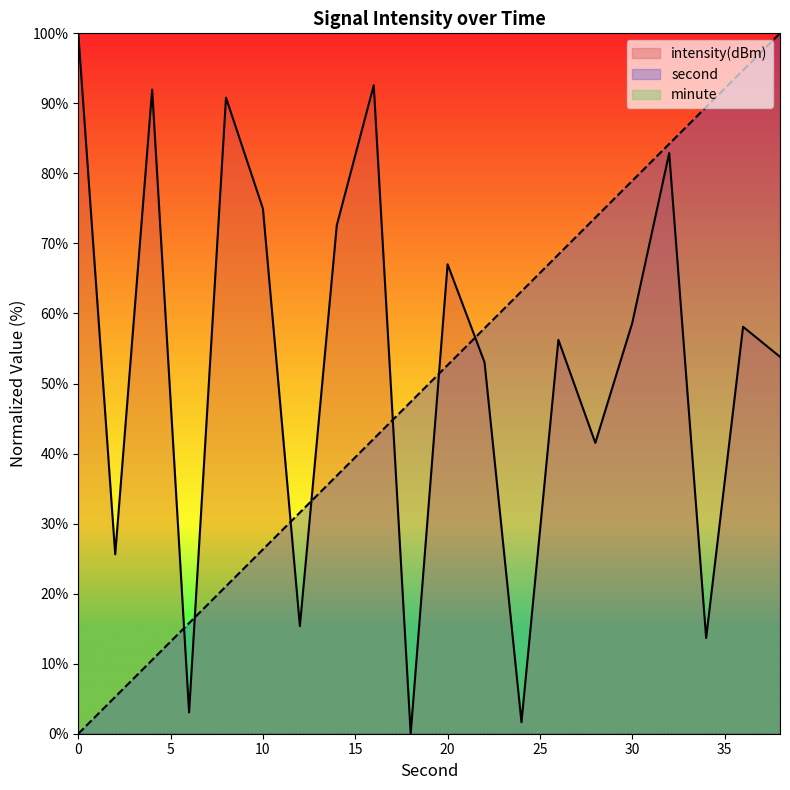

Reading left to right, what are all the values shown in this chart?

intensity(dBm): 0=100.0	2=25.6	4=92.0	6=3.0	8=90.8	10=75.0	12=15.4	14=72.6	16=92.6	18=0.0	20=67.0	22=53.0	24=1.6	26=56.2	28=41.5	30=58.6	32=82.9	34=13.7	36=58.1	38=53.8
second: 0=0.0	2=5.3	4=10.5	6=15.8	8=21.1	10=26.3	12=31.6	14=36.8	16=42.1	18=47.4	20=52.6	22=57.9	24=63.2	26=68.4	28=73.7	30=78.9	32=84.2	34=89.5	36=94.7	38=100.0